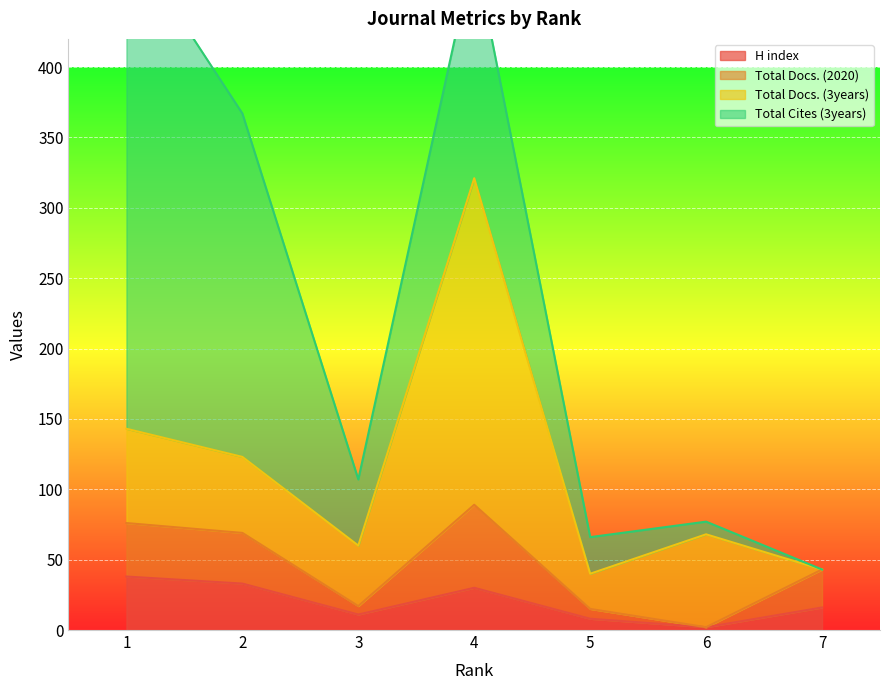

What is the maximum value for H index?

38